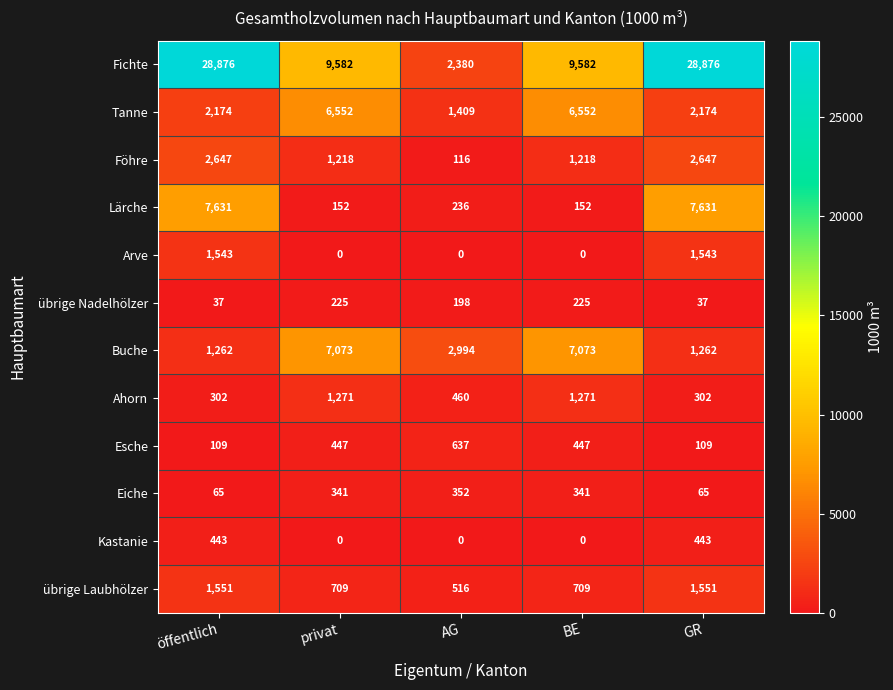

Is it true that übrige Laubhölzer equals 869 at AG?

False